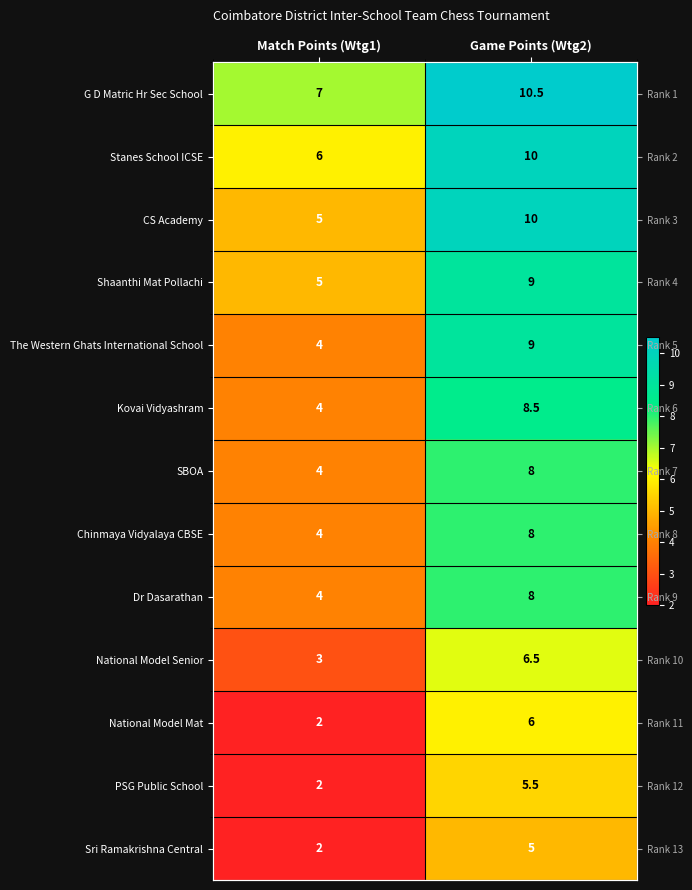

True or false: G D Matric Hr Sec School has a value of 4.5 at Game Points (Wtg2).

False